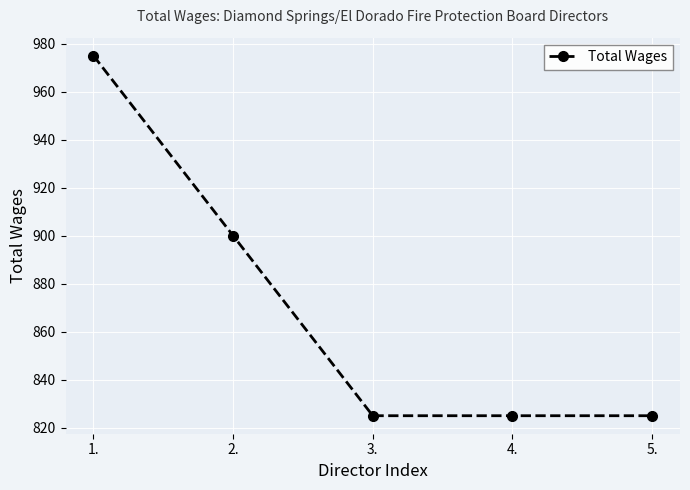

What is the sum of all values?

4350